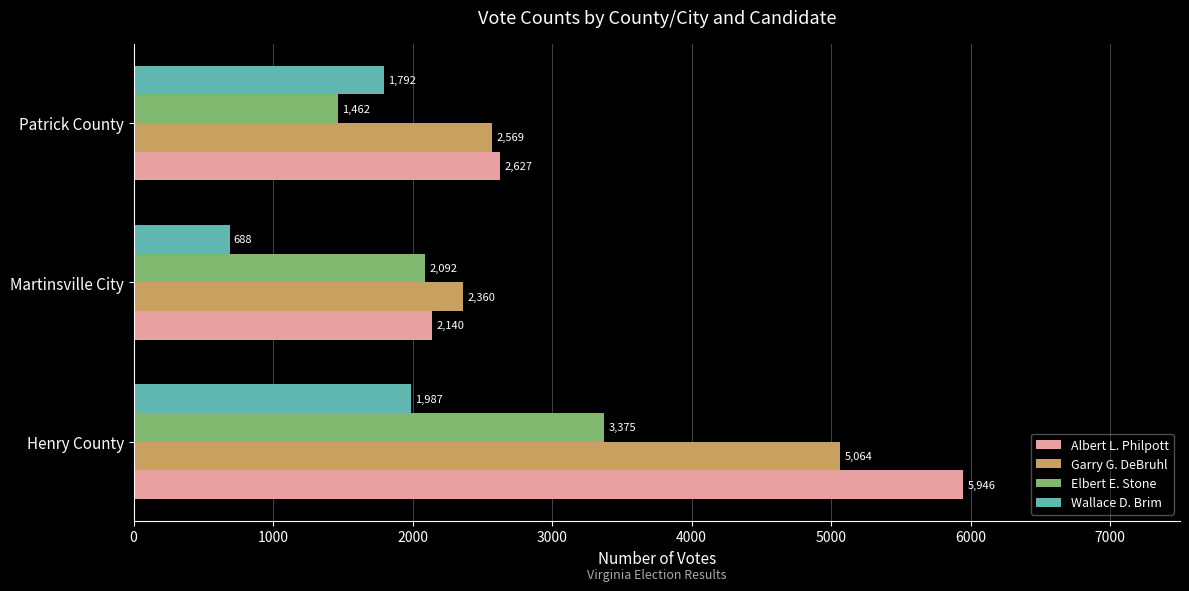

What are all the series names shown in the legend?

Albert L. Philpott, Garry G. DeBruhl, Elbert E. Stone, Wallace D. Brim